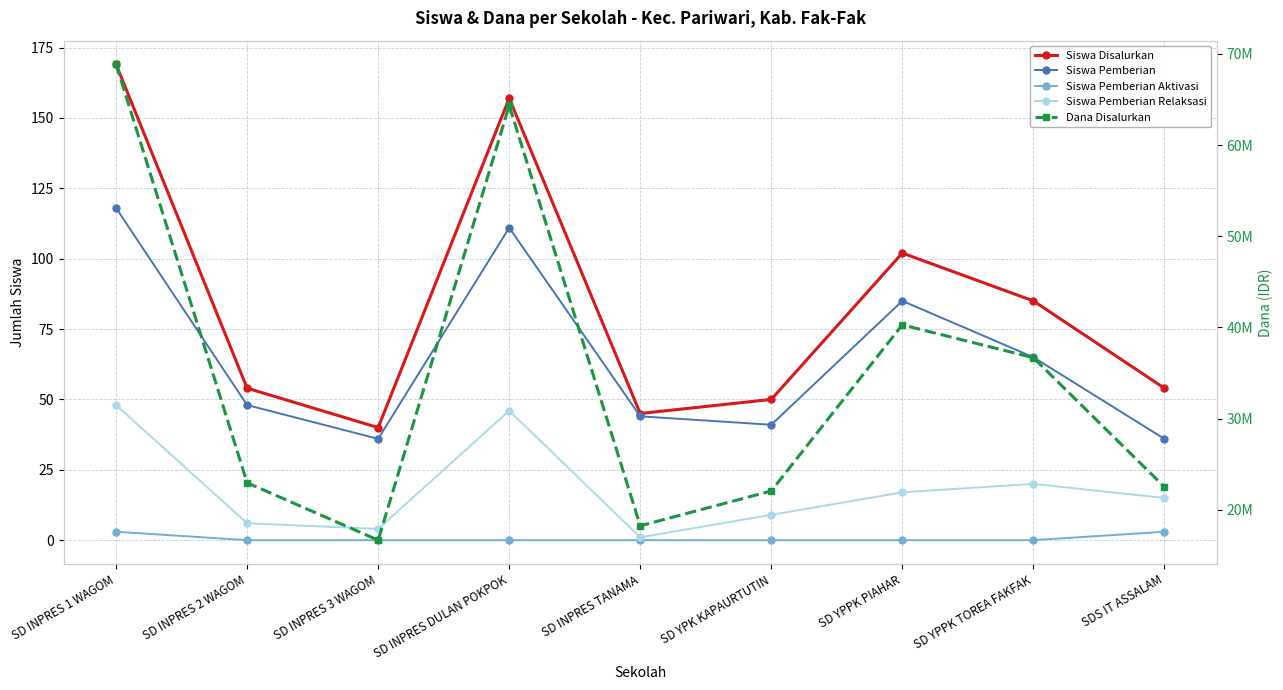

At which category is the sum across all series the highest?

SD INPRES 1 WAGOM